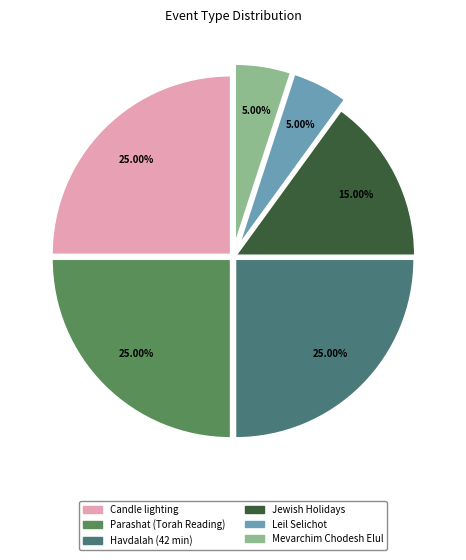

What percentage is NOT represented by Leil Selichot?

95.0%